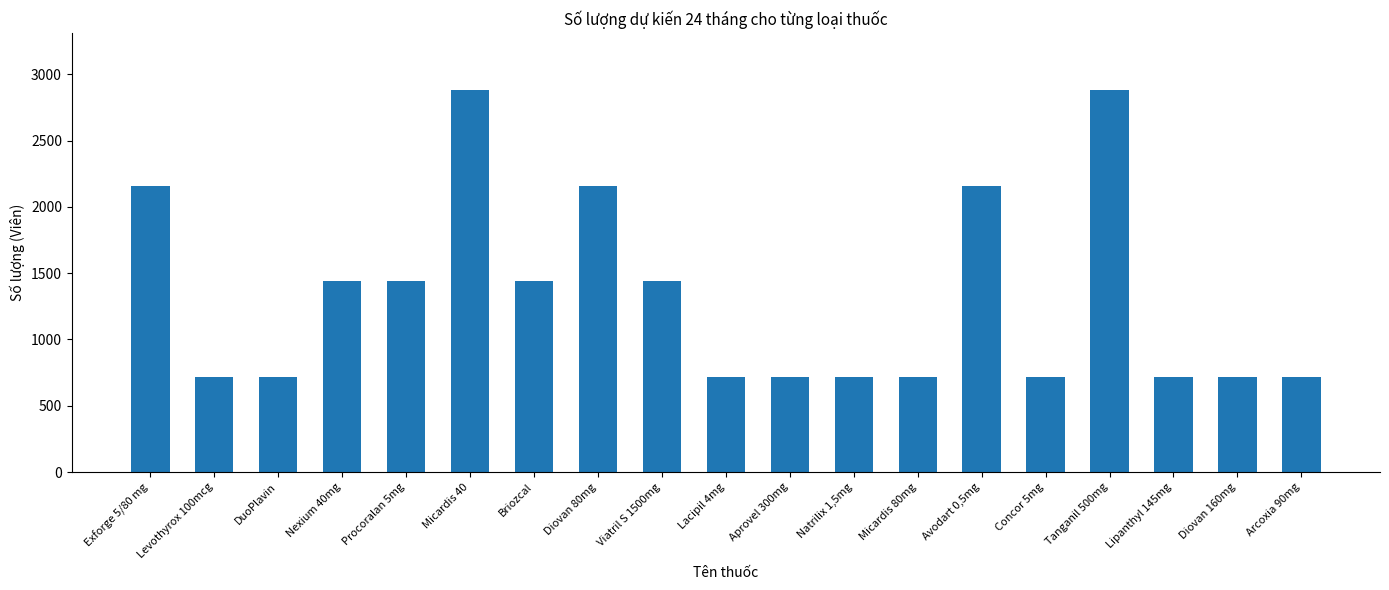

What is the change in value from Exforge 5/80 mg to Viatril S 1500mg?

-720